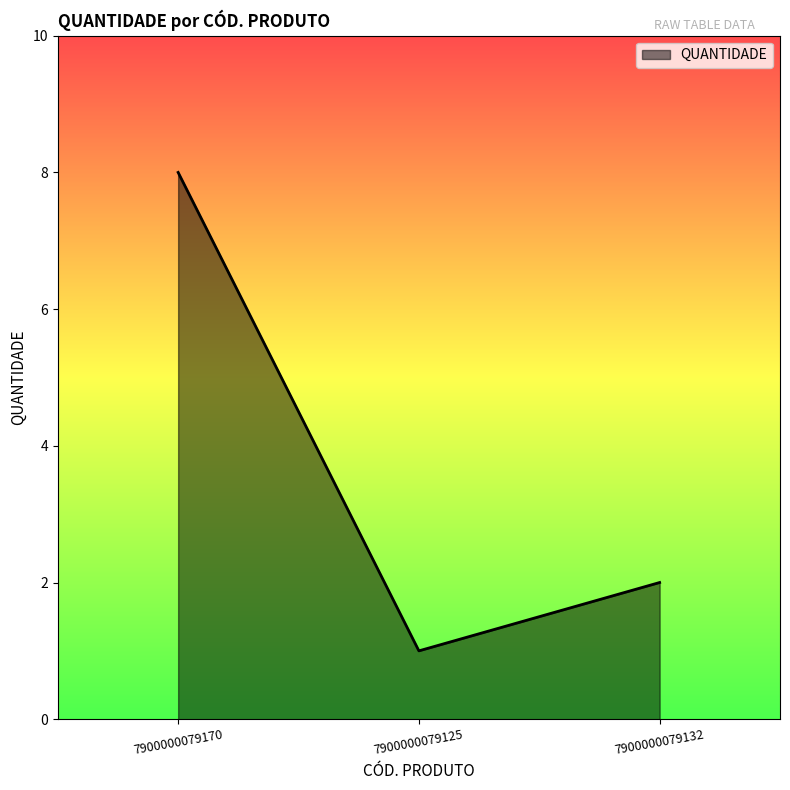

Which label corresponds to the smallest value in the chart?

7900000079125